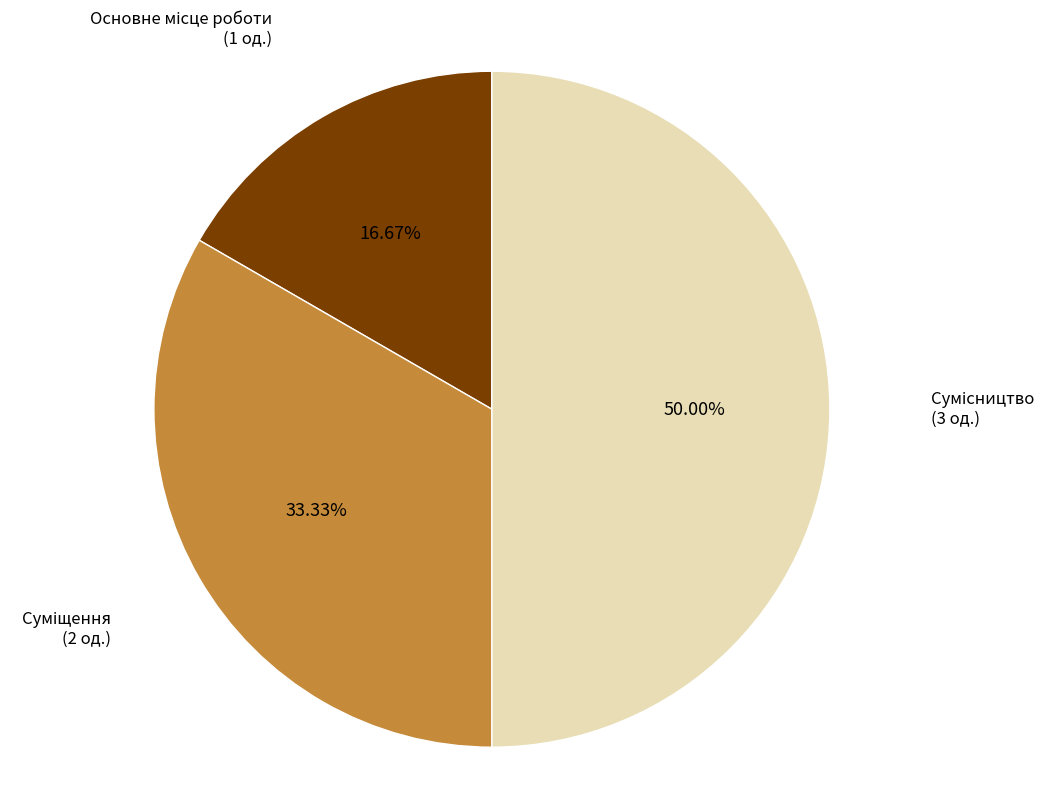

Count the number of slices in the pie.

3